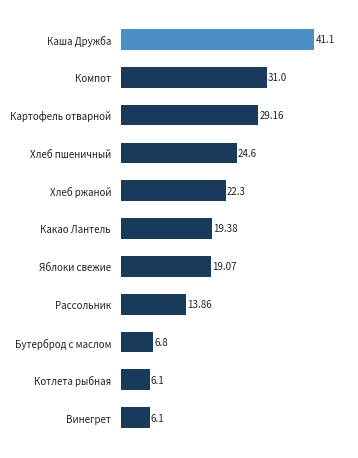

What is the label of the 8th bar from the bottom?

Хлеб пшеничный